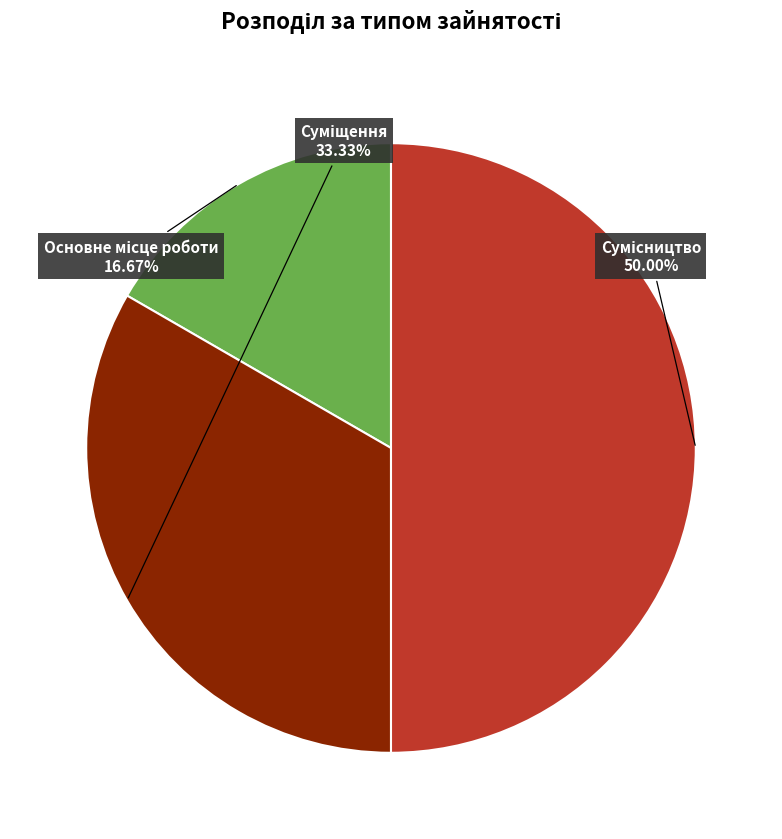

What is the change in value from Основне місце роботи to Суміщення?

+1